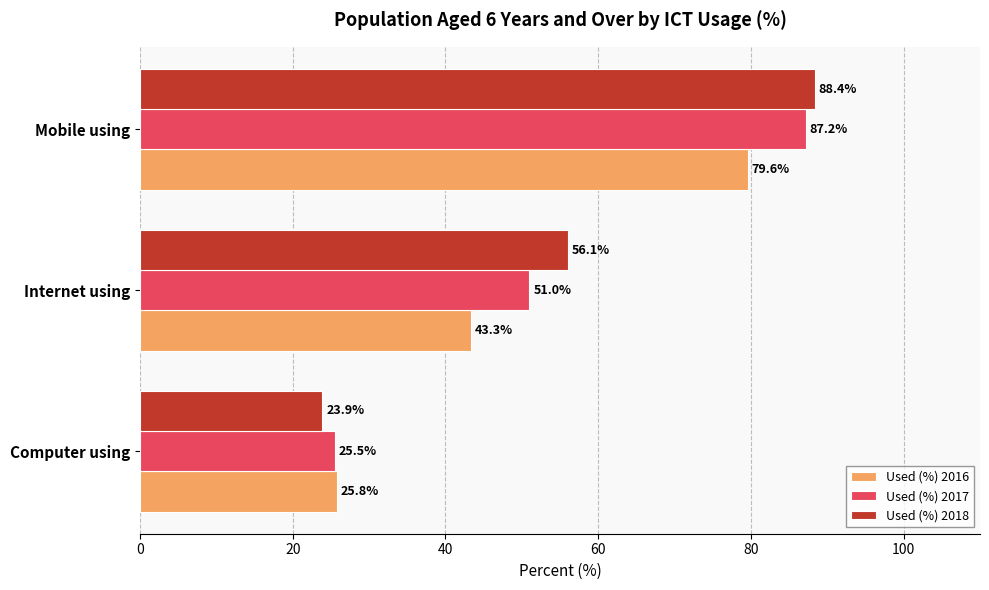

Count the number of categories in the chart.

3